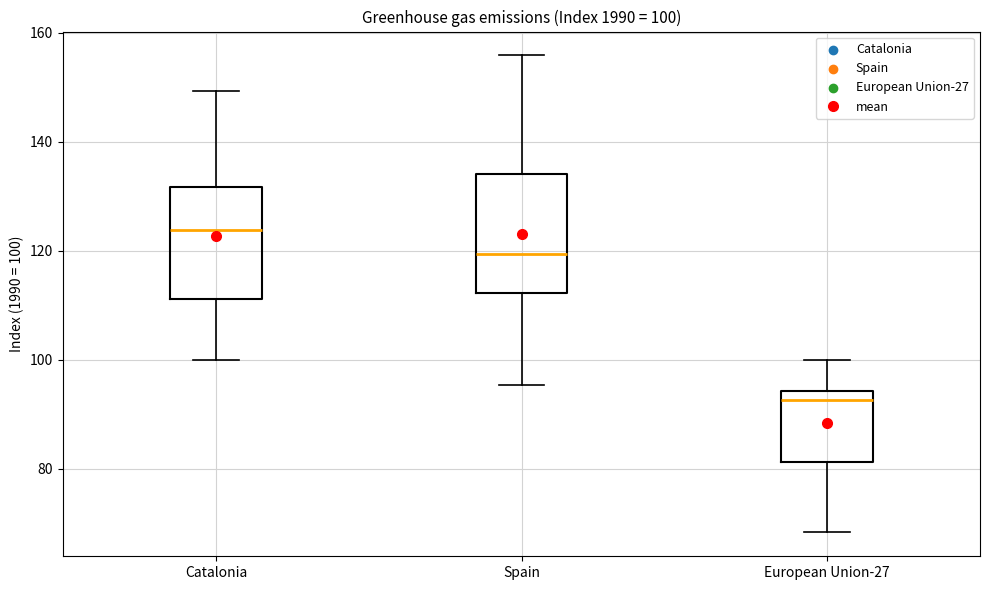

Which box's median line is the highest?

Catalonia